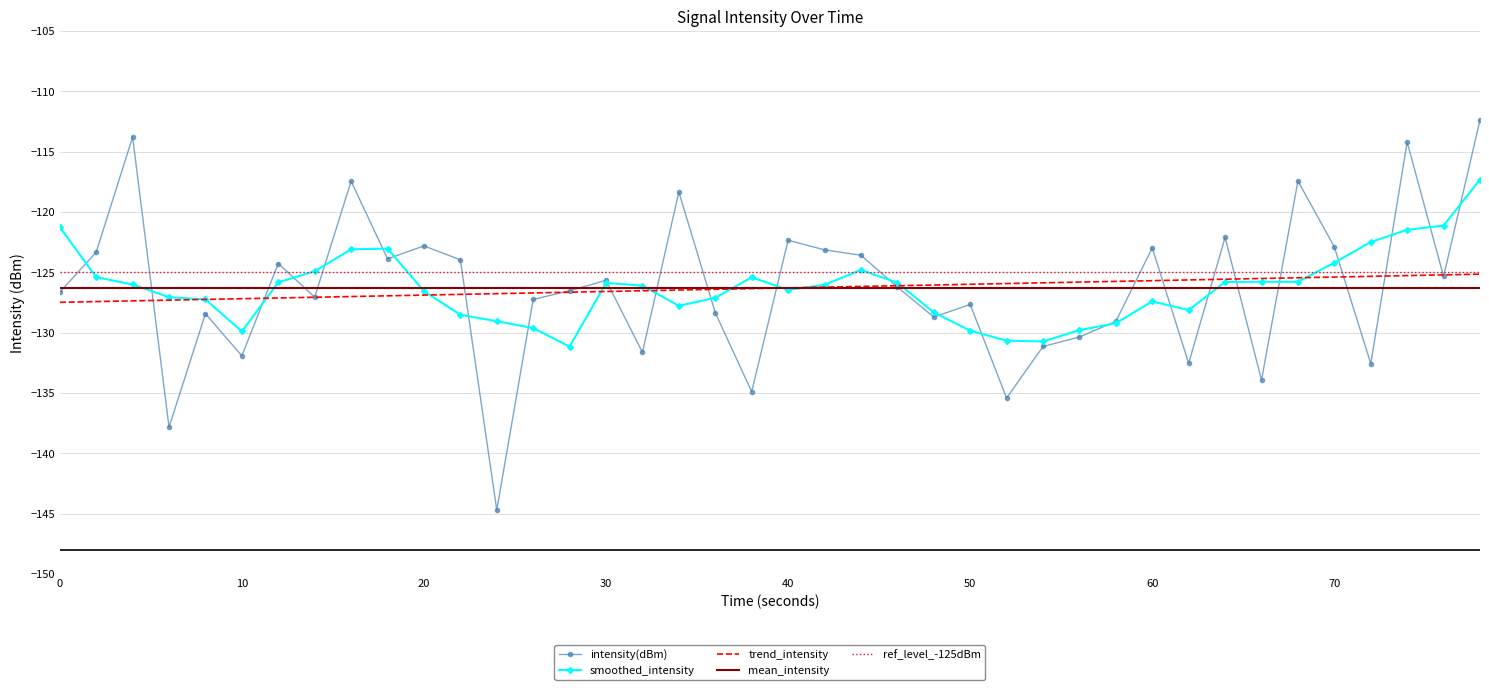

What is the lowest value of the intensity(dBm) series?

-144.7